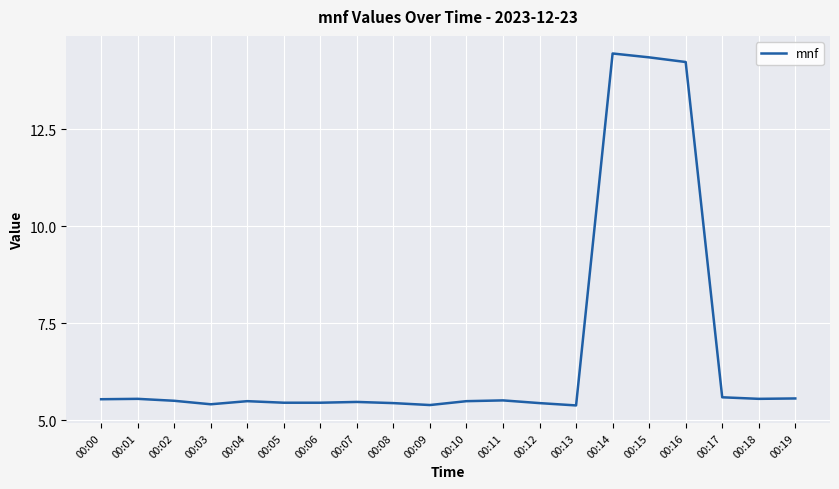

How many distinct data groups are displayed?

1